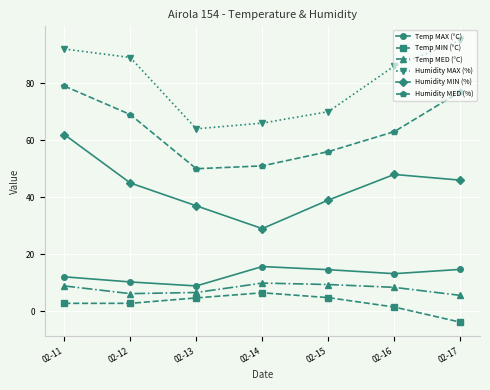

Which series changed the most between 02-14 and 02-17?

Humidity MAX (%)